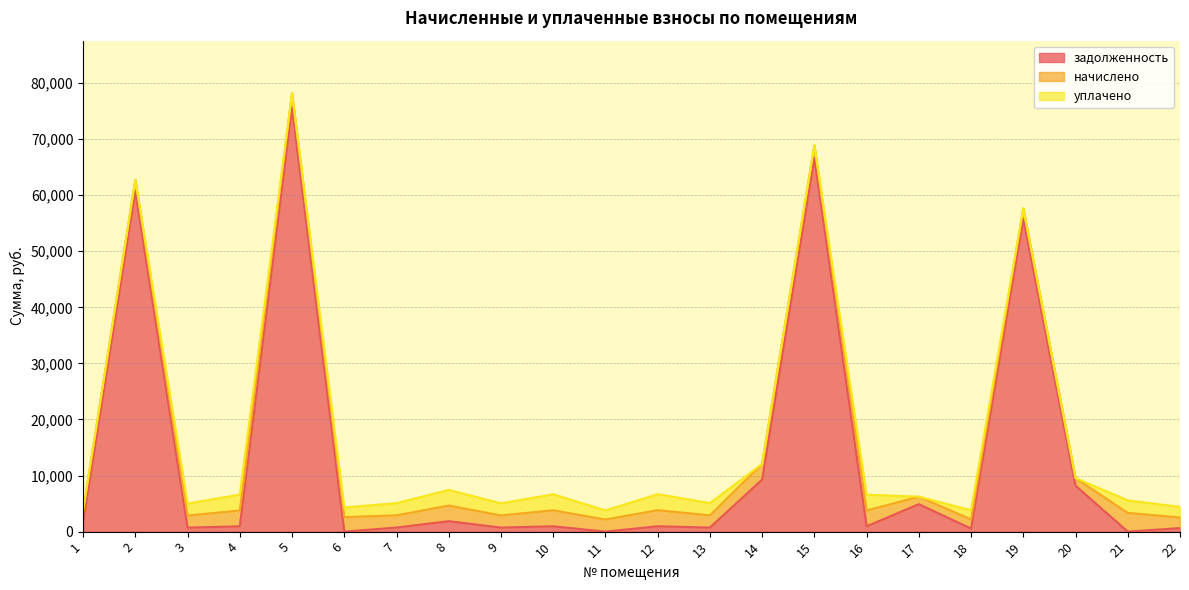

What is the highest value of the задолженность series?

75674.0